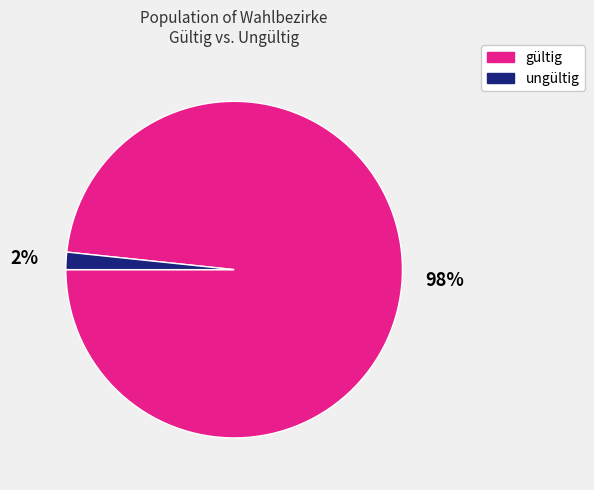

How many segments does this pie chart have?

2